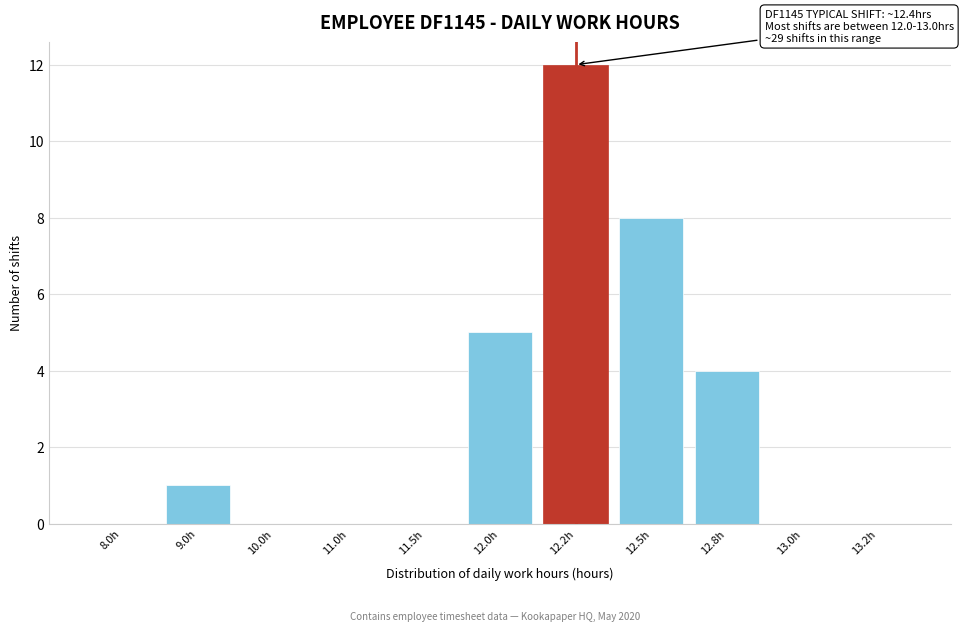

What is the approximate value at 12.2h?

12